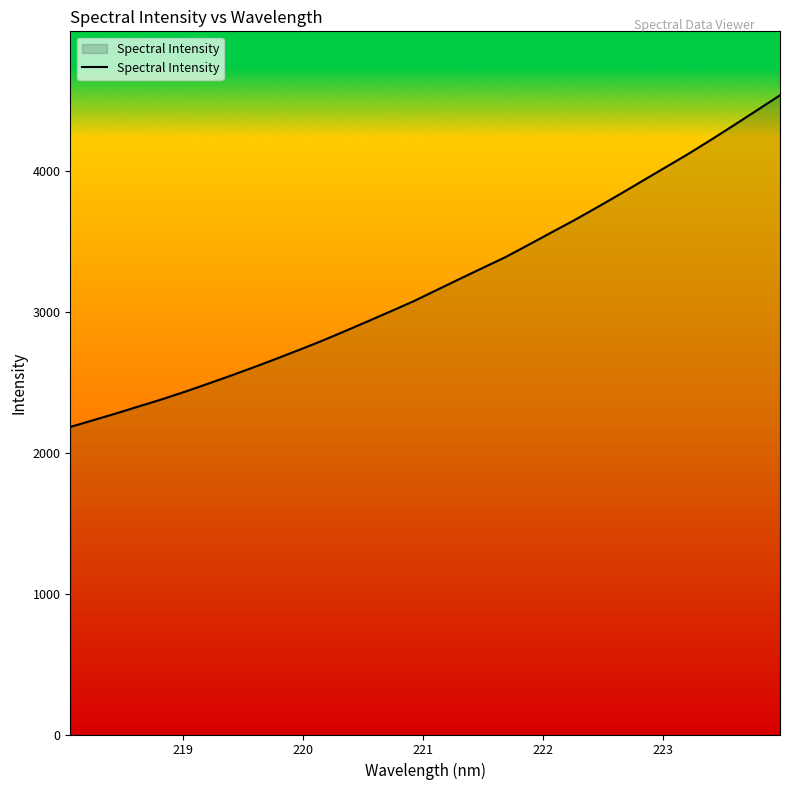

What is the minimum value shown in the chart?

2182.4